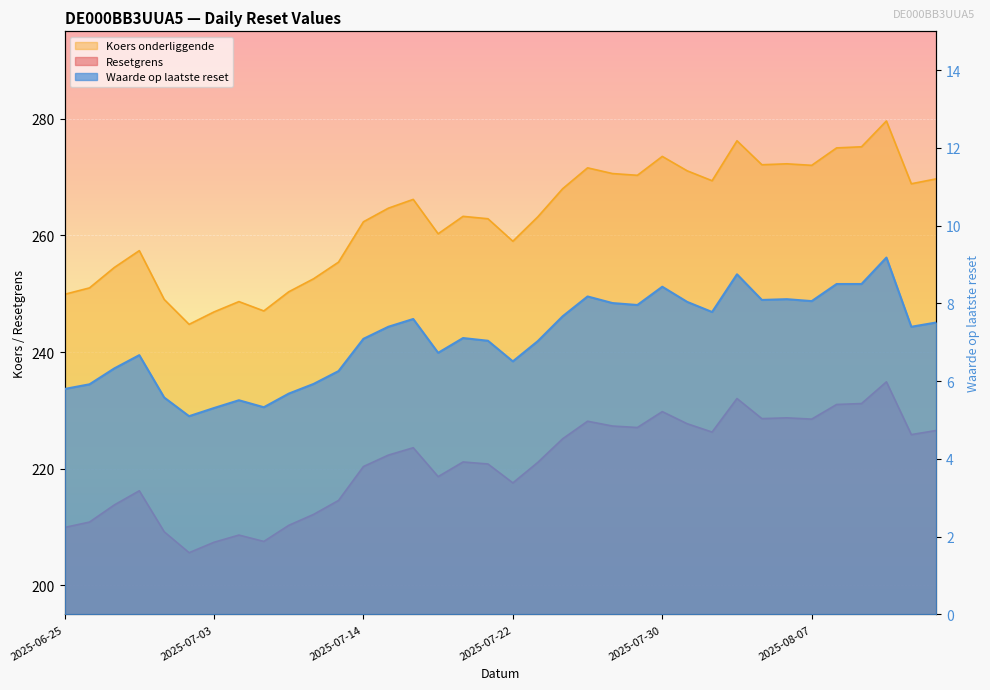

List the series in order of their overall mean, highest first.

Koers onderliggende, Resetgrens, Waarde op laatste reset